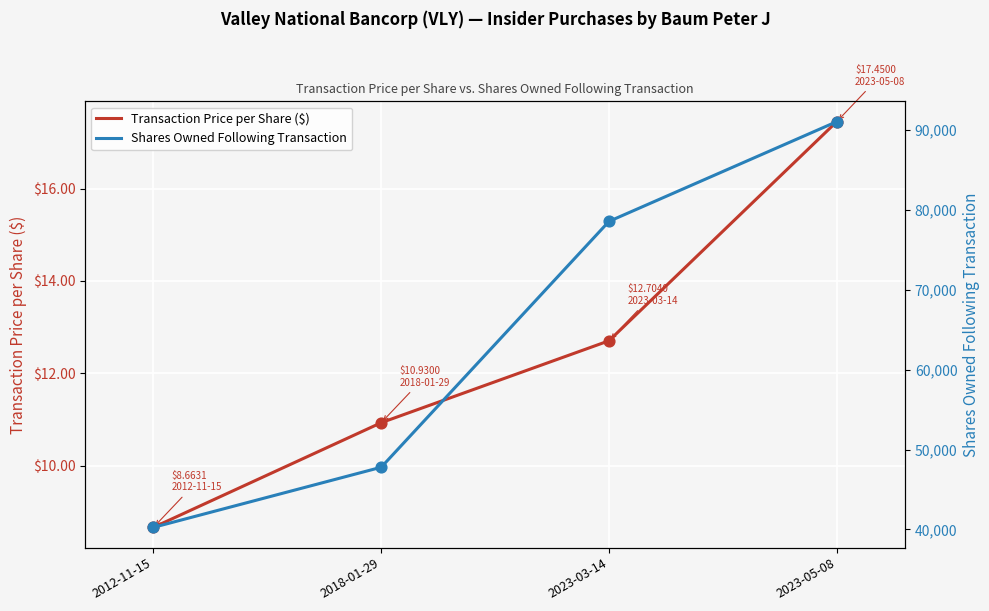

Which series contains the lowest Y value?

Transaction Price per Share ($)